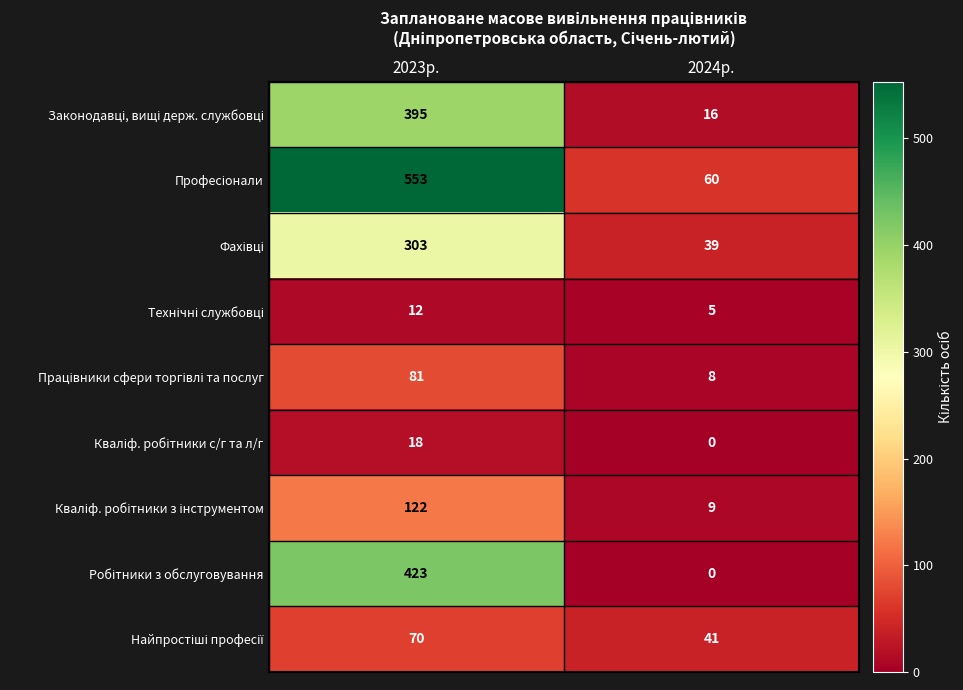

What is the difference between the highest and lowest values at 2023р.?

541